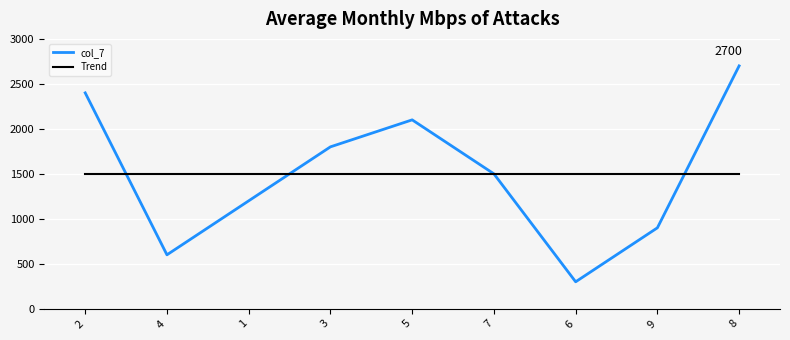

Reading right to left, list all the values displayed in this chart.

col_7: 8=2700.0	9=900.0	6=300.0	7=1500.0	5=2100.0	3=1800.0	1=1200.0	4=600.0	2=2400.0
Trend: 8=1500.0	9=1500.0	6=1500.0	7=1500.0	5=1500.0	3=1500.0	1=1500.0	4=1500.0	2=1500.0